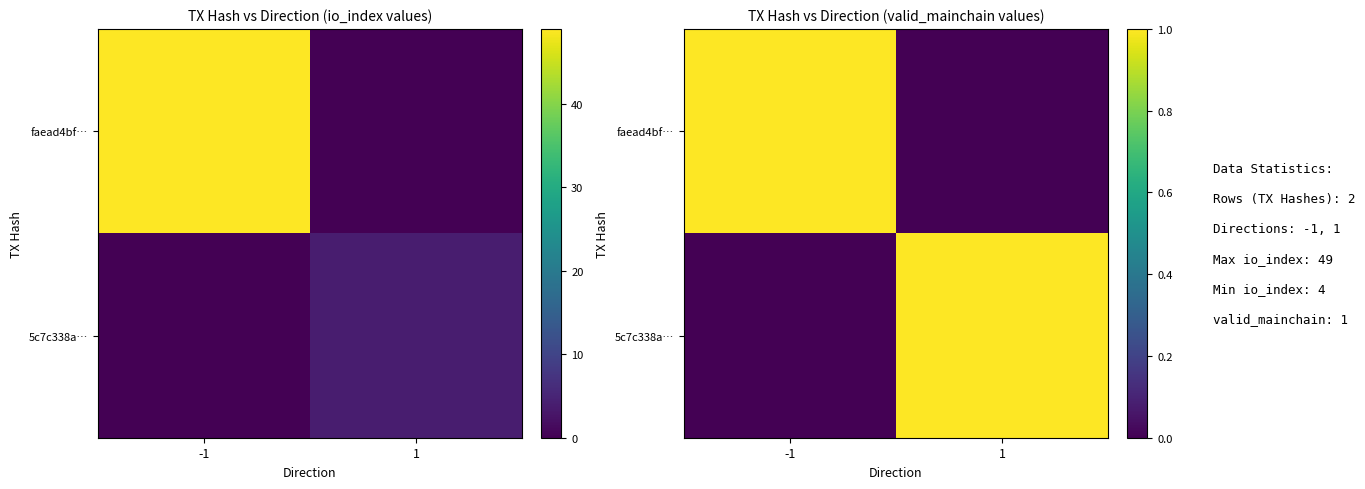

Is it true that faead4bf… equals 1 at -1?

True